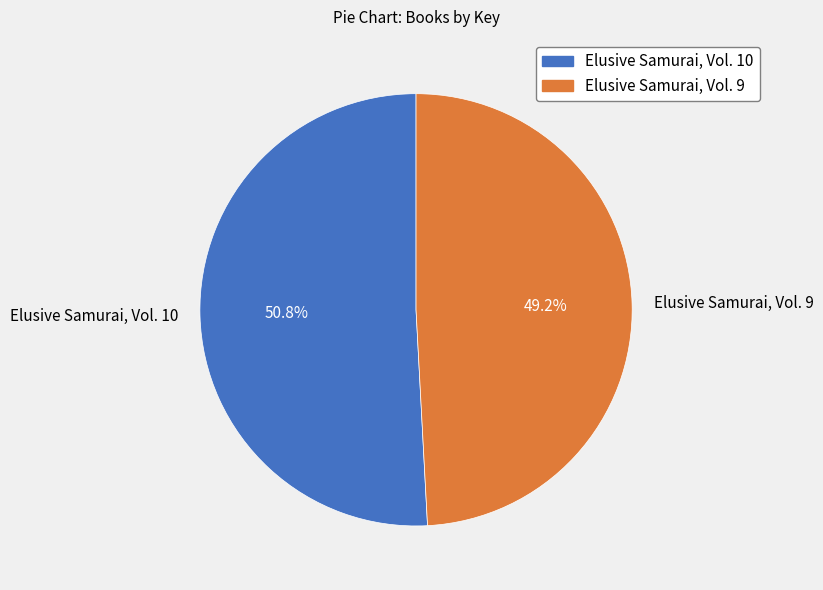

To the nearest percent, what is the combined percentage of Elusive Samurai, Vol. 9 and Elusive Samurai, Vol. 10?

100%